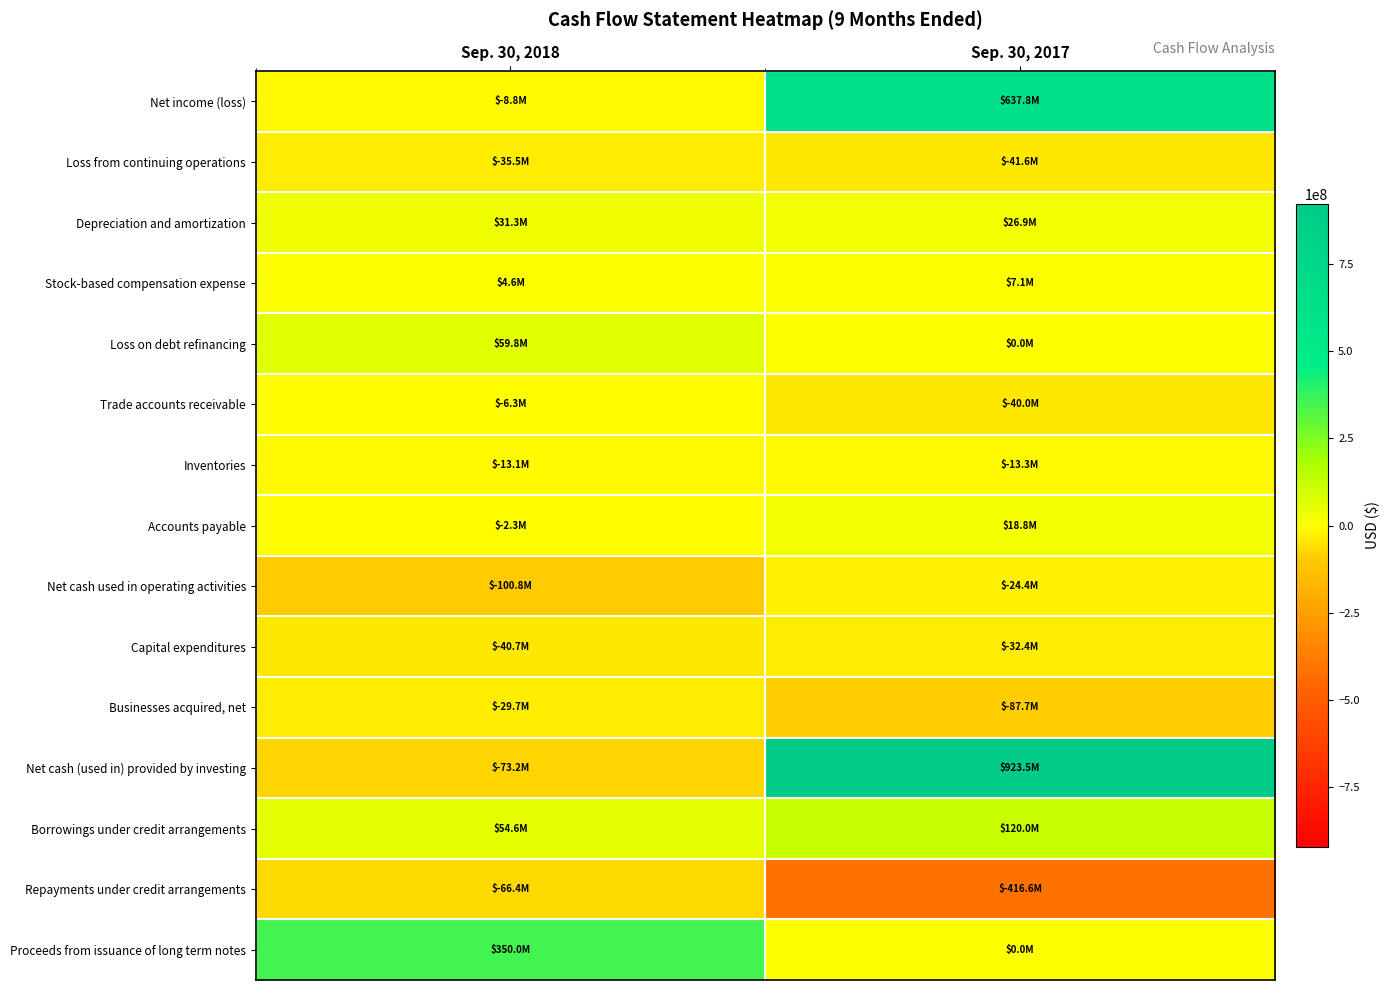

Rank the series at Sep. 30, 2017 from lowest to highest value.

Repayments under credit arrangements, Businesses acquired, net, Loss from continuing operations, Trade accounts receivable, Capital expenditures, Net cash used in operating activities, Inventories, Loss on debt refinancing, Proceeds from issuance of long term notes, Stock-based compensation expense, Accounts payable, Depreciation and amortization, Borrowings under credit arrangements, Net income (loss), Net cash (used in) provided by investing